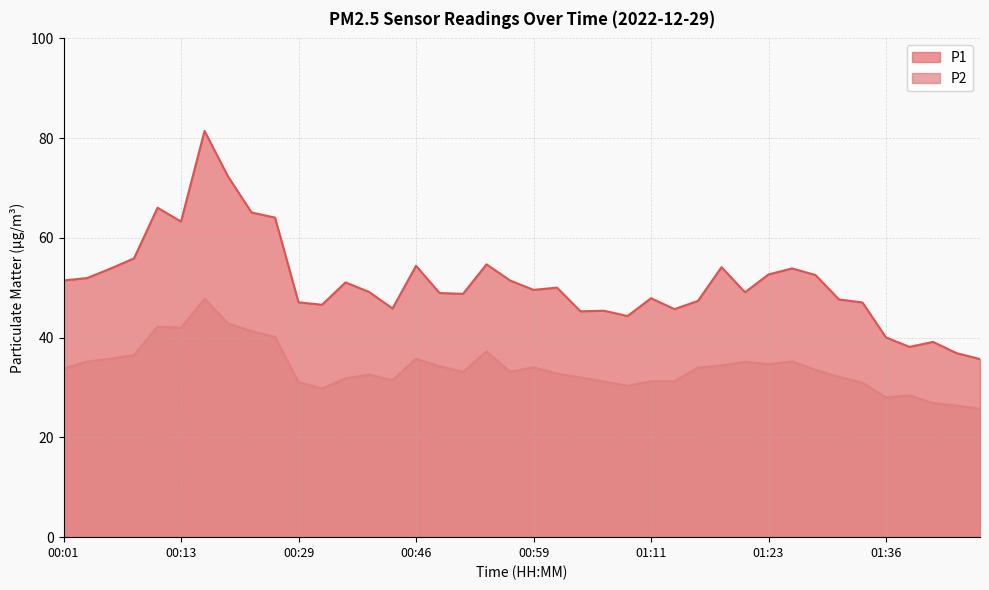

Reading left to right, list all the values displayed in this chart.

P1: 51.5	52.0	53.9	55.9	66.0	63.3	81.5	72.3	65.1	64.1	47.1	46.6	51.1	49.2	45.9	54.4	49.0	48.8	54.7	51.5	49.6	50.0	45.3	45.4	44.3	47.9	45.7	47.4	54.1	49.1	52.7	53.9	52.5	47.6	47.0	40.0	38.1	39.1	36.9	35.7
P2: 33.8	35.2	35.8	36.5	42.2	42.0	47.8	42.9	41.3	40.1	31.1	29.8	31.9	32.6	31.4	35.8	34.3	33.1	37.2	33.2	34.0	32.8	32.0	31.2	30.4	31.3	31.3	34.0	34.4	35.2	34.7	35.2	33.5	32.1	31.0	28.0	28.4	26.9	26.4	25.7